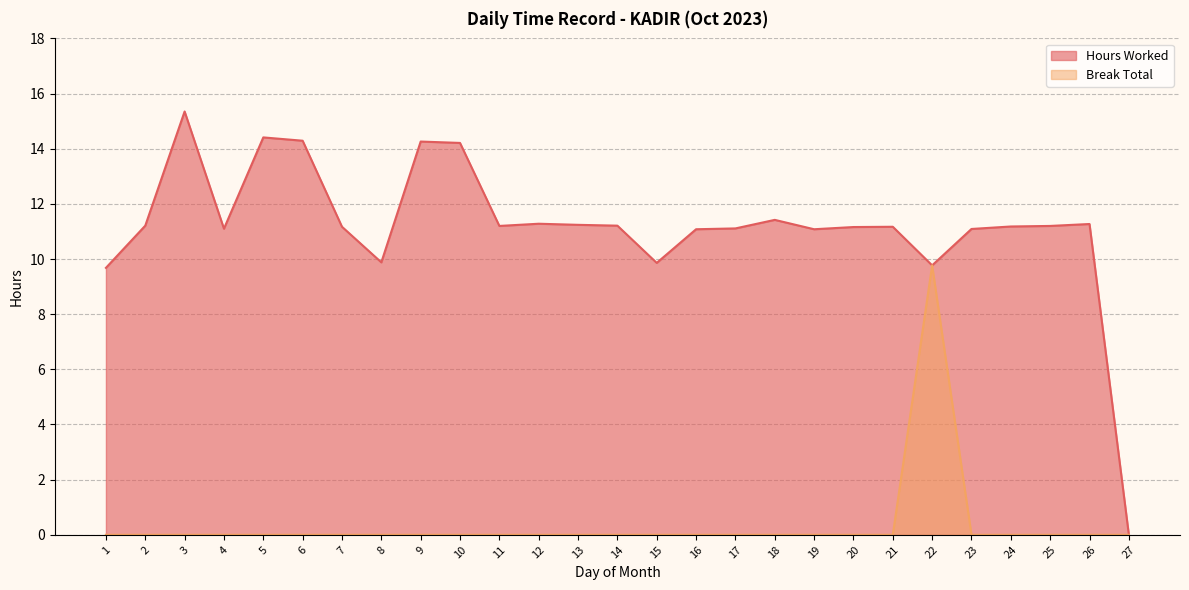

Is the value of Hours Worked at 3 greater than the value of Break Total at 7?

Yes